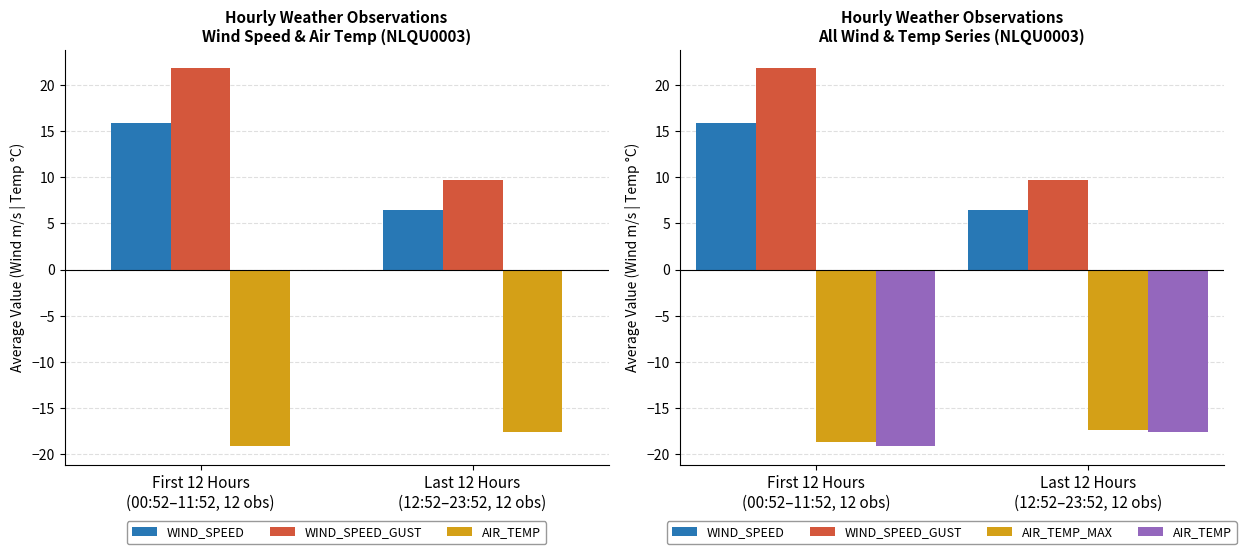

True or false: AIR_TEMP has a value of -6.7 at Last 12 Hours
(12:52–23:52, 12 obs).

False